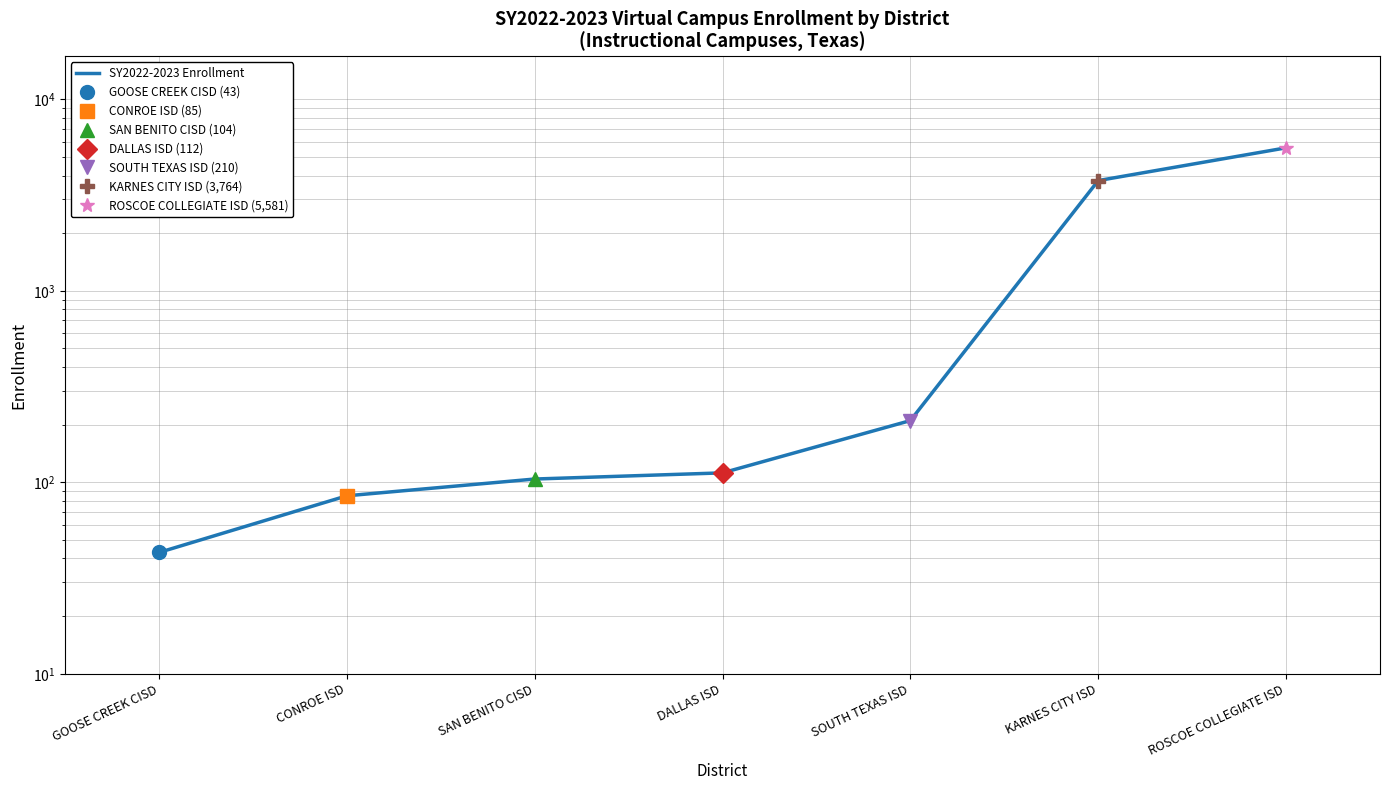

What is the label of the 5th point from the right?

SAN BENITO CISD